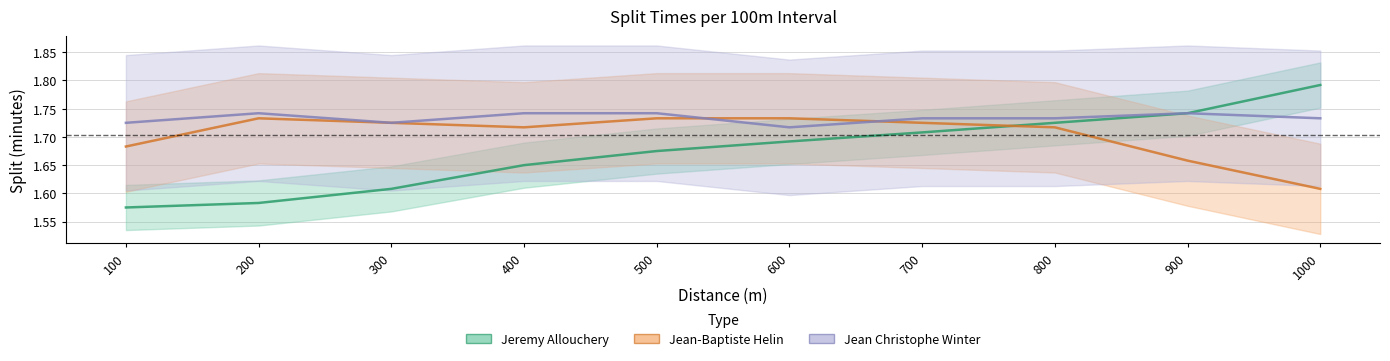

The value of Jean Christophe Winter at 900 is 2.3. True or false?

False